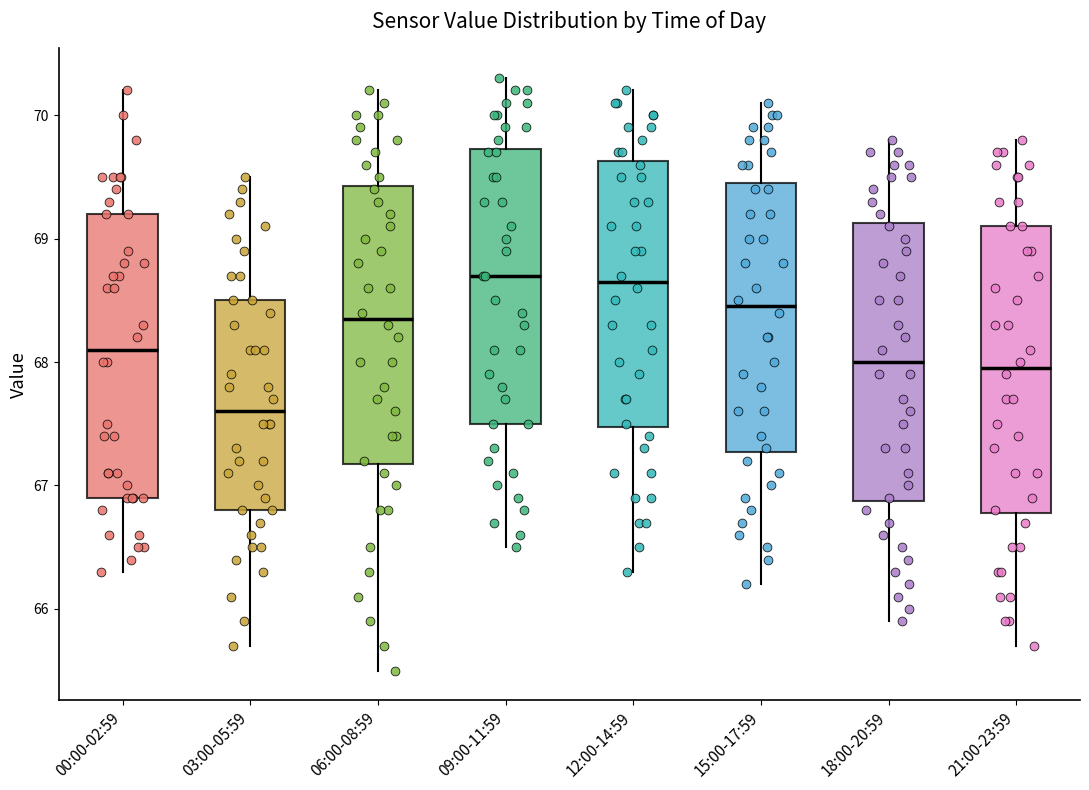

Reading left to right, read every box against the y-axis: the position of its median line, the range the box covers, and the ends of its whiskers. The values are not printed on the chart, so give them approximately, as read against the axis.

00:00-02:59: median 68.1, box 66.9 to 69.2, whiskers 66.3 to 70.2
03:00-05:59: median 67.6, box 66.8 to 68.5, whiskers 65.7 to 69.5
06:00-08:59: median 68.4, box 67.2 to 69.4, whiskers 65.5 to 70.2
09:00-11:59: median 68.7, box 67.5 to 69.7, whiskers 66.5 to 70.3
12:00-14:59: median 68.7, box 67.5 to 69.6, whiskers 66.3 to 70.2
15:00-17:59: median 68.5, box 67.3 to 69.5, whiskers 66.2 to 70.1
18:00-20:59: median 68.0, box 66.9 to 69.1, whiskers 65.9 to 69.8
21:00-23:59: median 68.0, box 66.8 to 69.1, whiskers 65.7 to 69.8